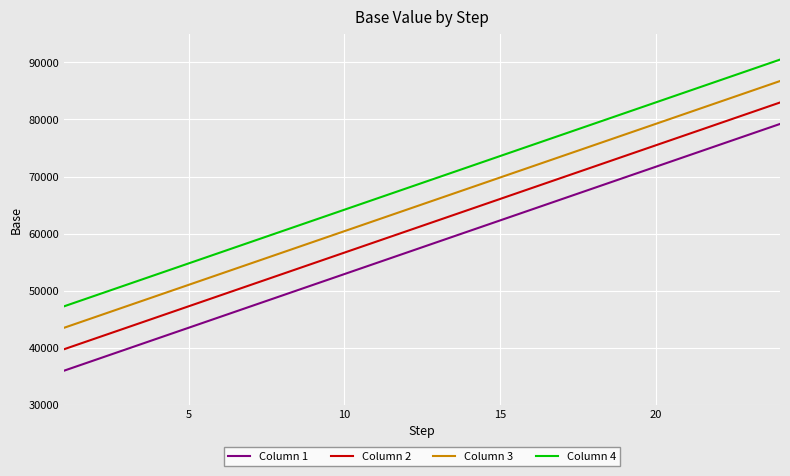

True or false: Column 3 and Column 2 intersect in this chart.

False